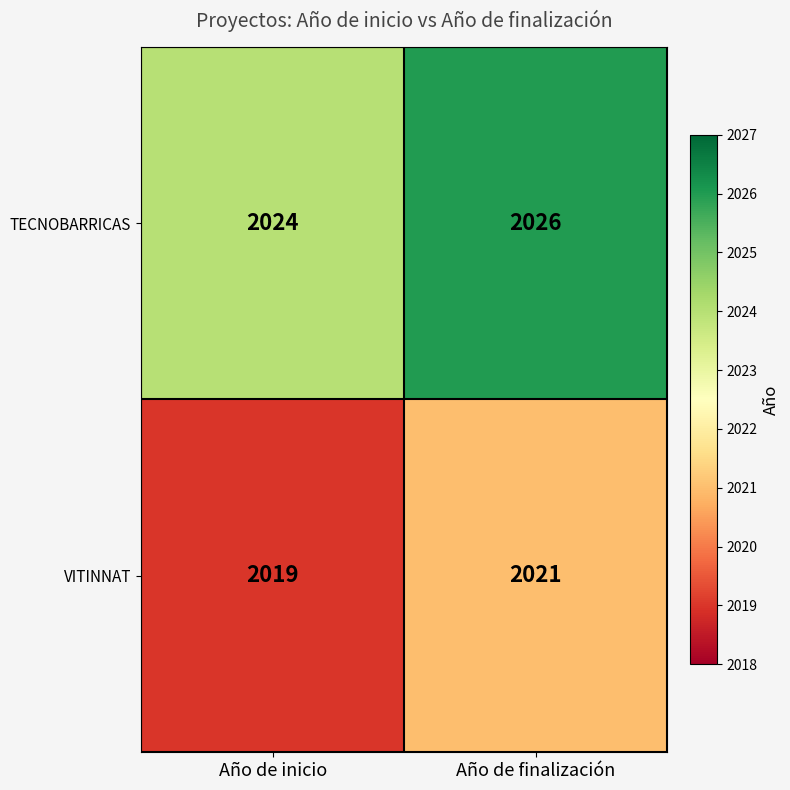

Which series has the largest total across all categories?

TECNOBARRICAS